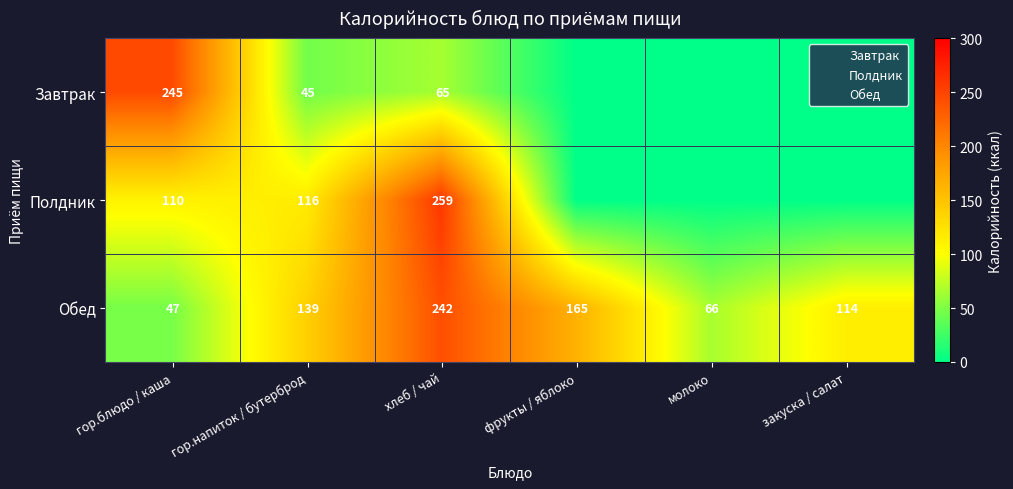

The Завтрак series shows 45.0 at гор.напиток / бутерброд. True or false?

True